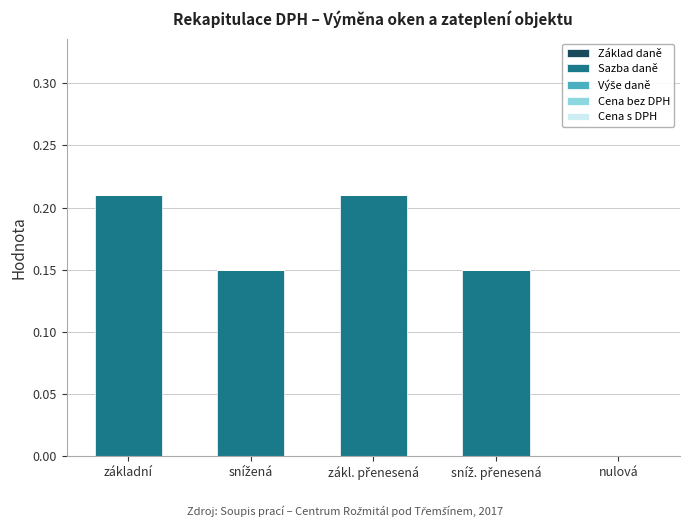

Is it true that the value at nulová is 0.1?

False